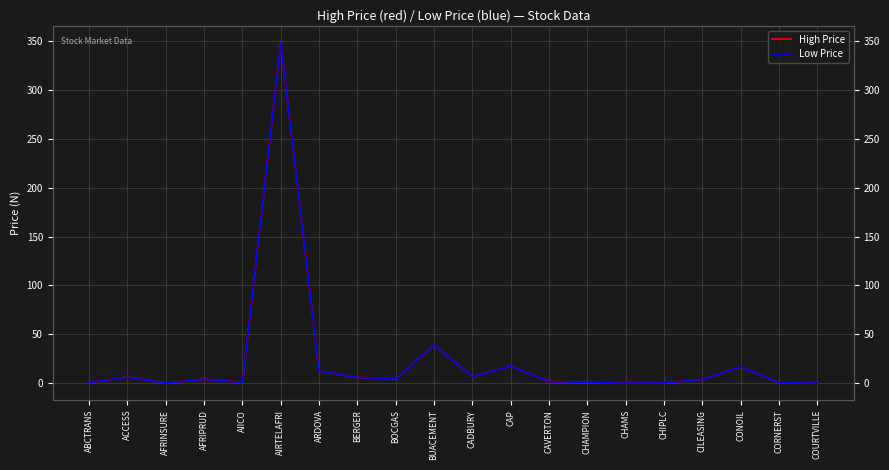

Where is High Price nearest to the value 174?

BUACEMENT